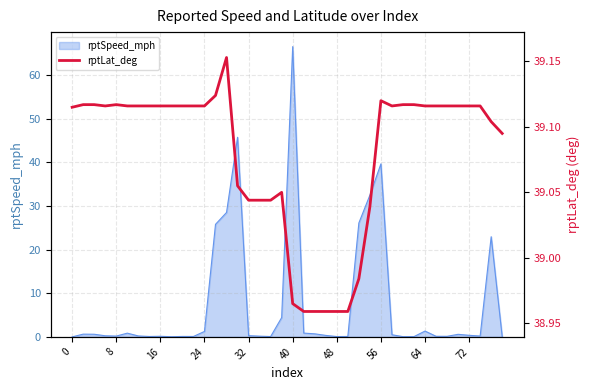

What is the highest value of the rptSpeed_mph series?

66.5